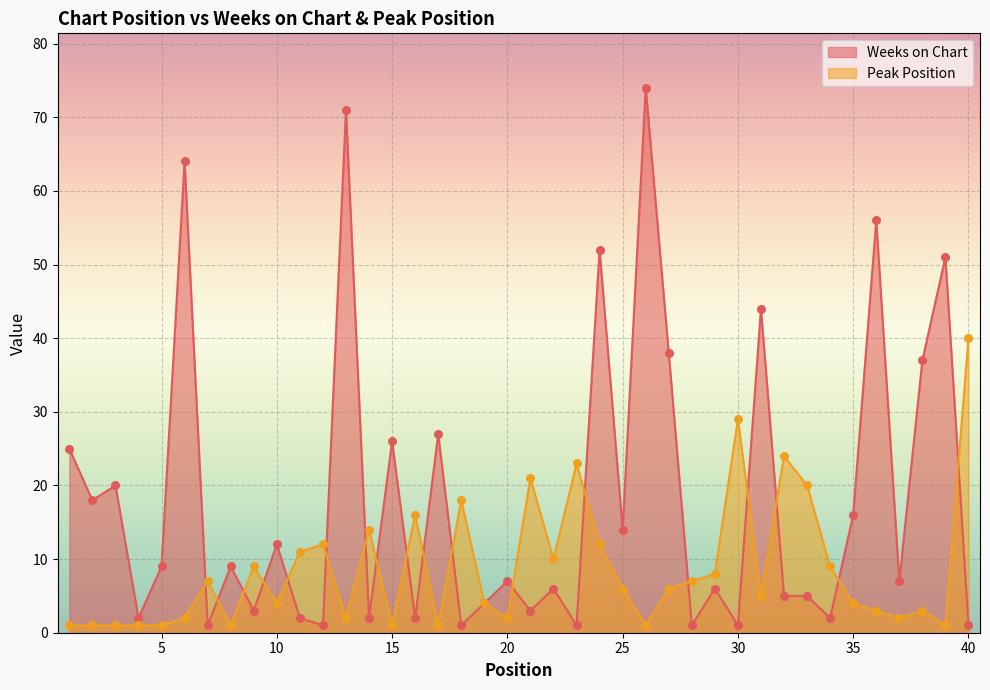

Which series contains the lowest Y value?

Weeks on Chart